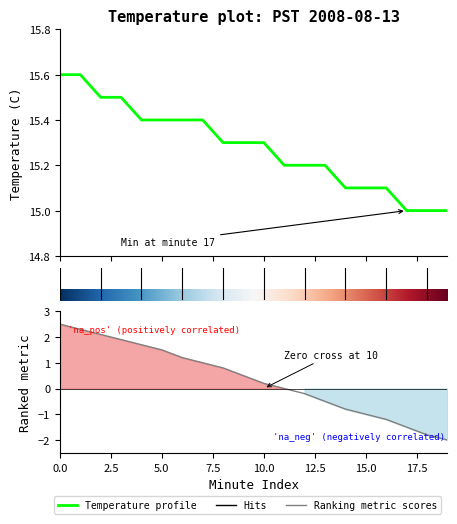

At how many categories does at least one series exceed 11?

20